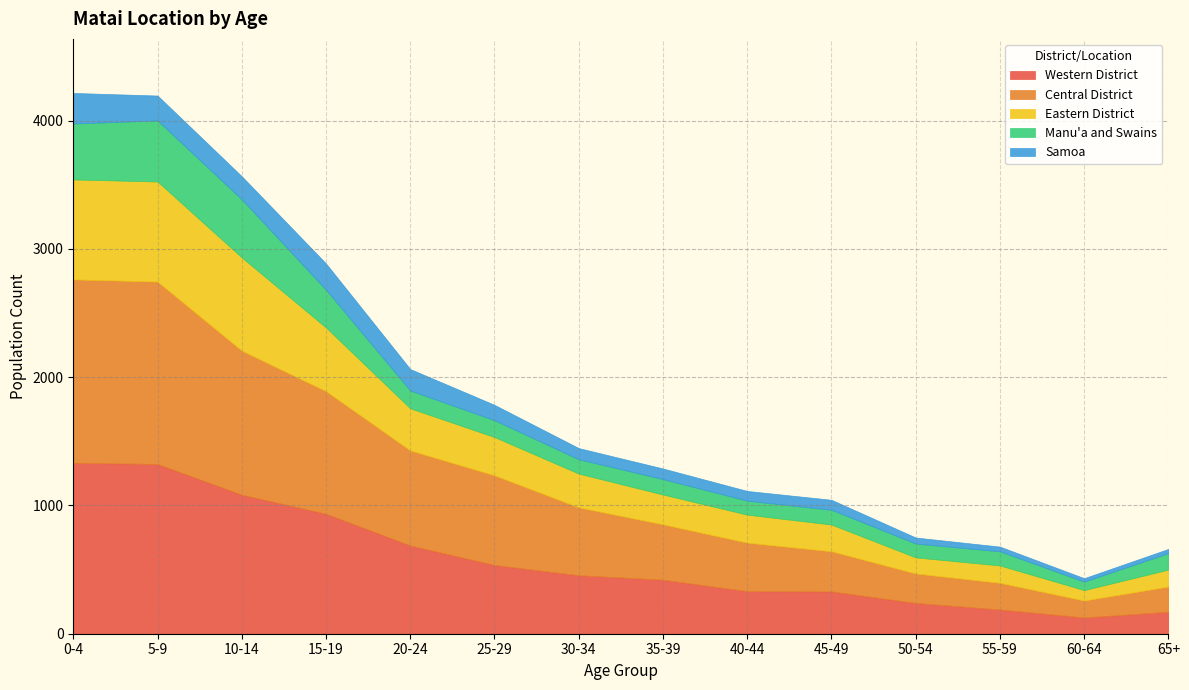

What is the sum of all Western District values?

8165